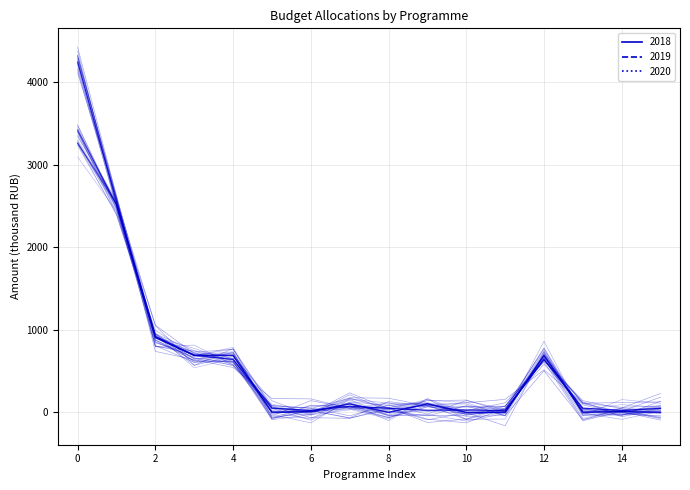

What is the difference between the maximum and second lowest values in the 2018 series?

4220.6